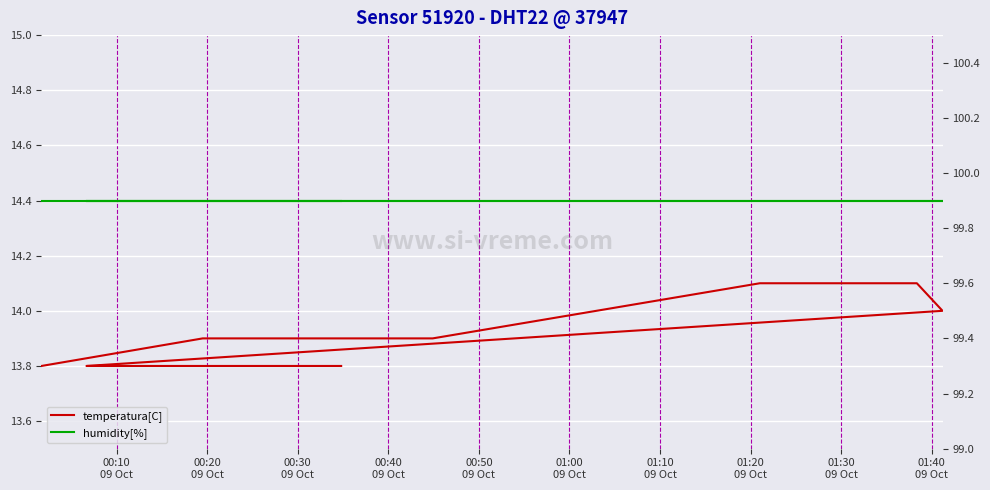

What is the value of the humidity[%] point at the 20th from the left?

99.9